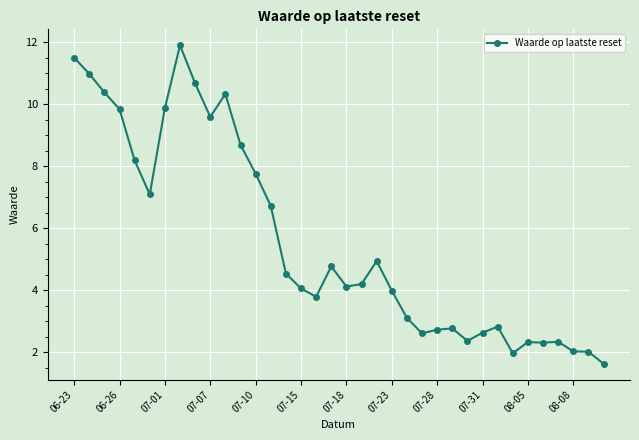

What is the value of the 23rd point from the left?

3.1